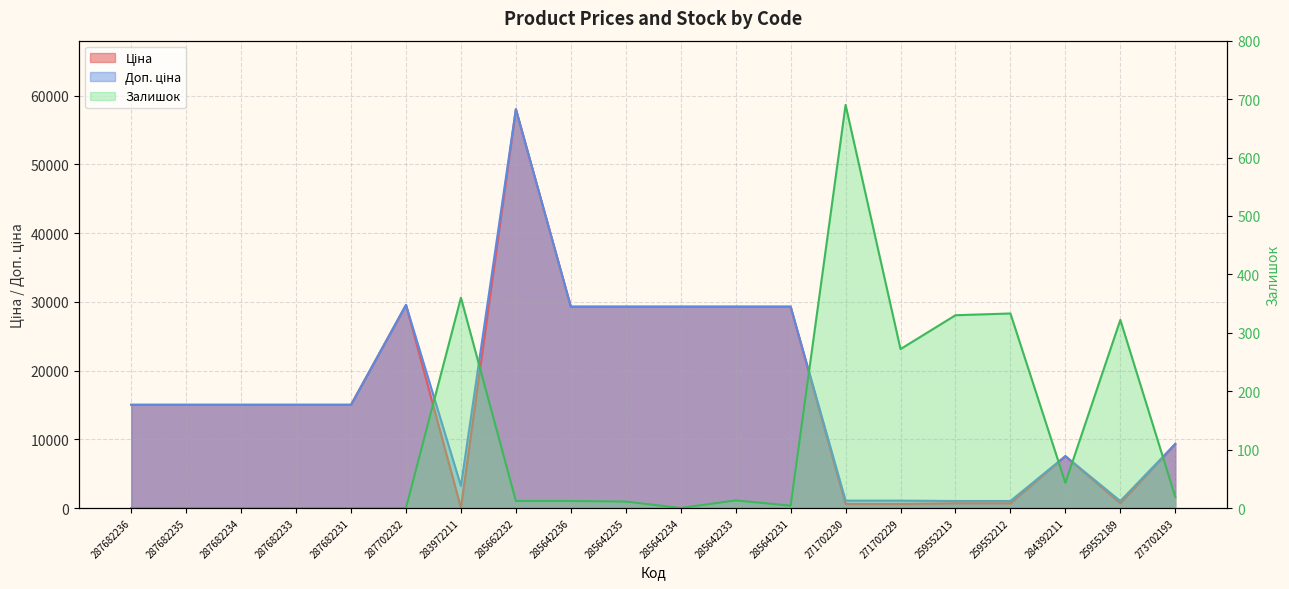

At how many categories does at least one series exceed 29232?

7